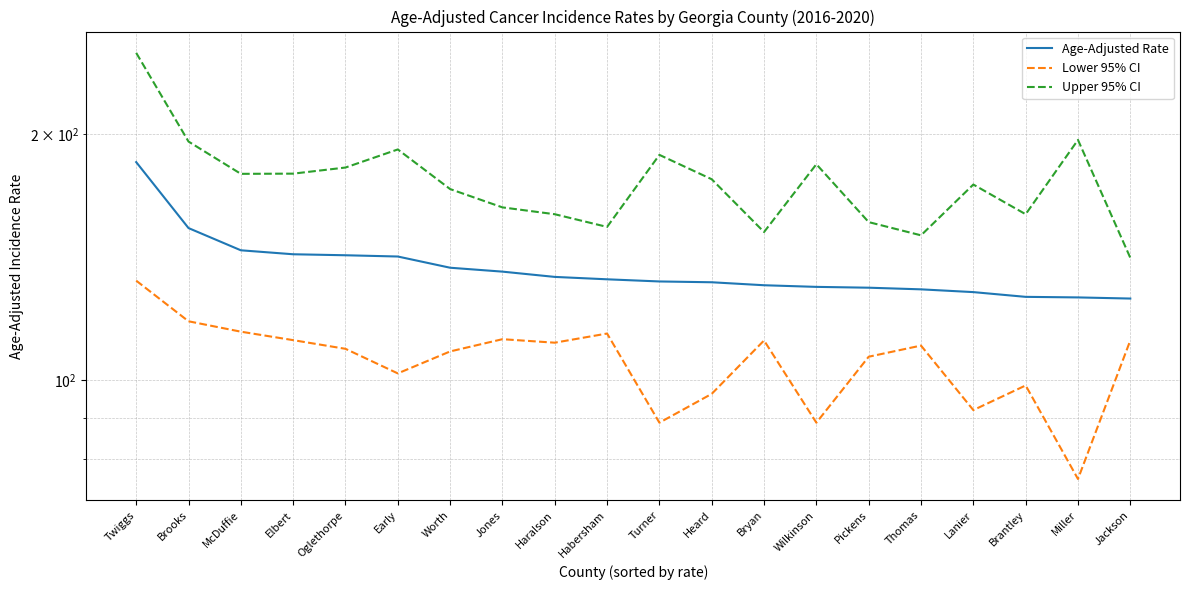

List the series in order of their peak value, highest first.

Upper 95% CI, Age-Adjusted Rate, Lower 95% CI